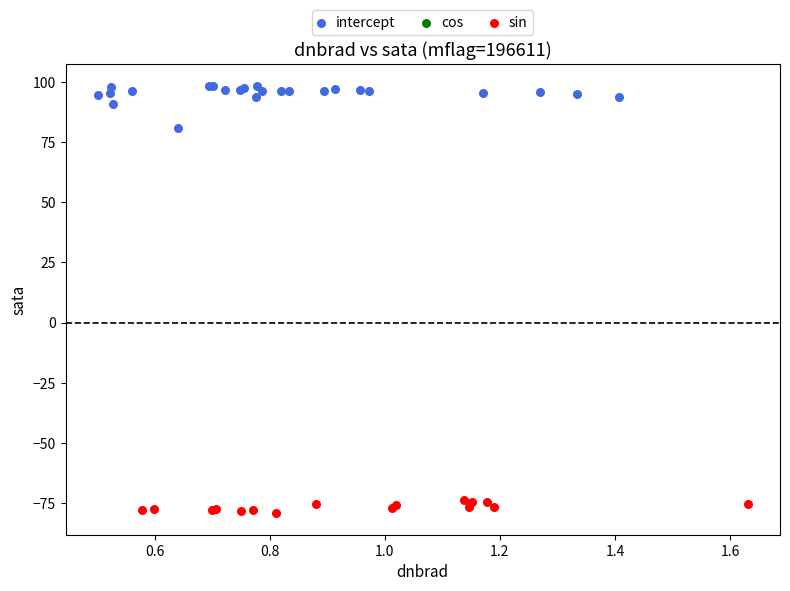

Which series contains the lowest Y value?

sin